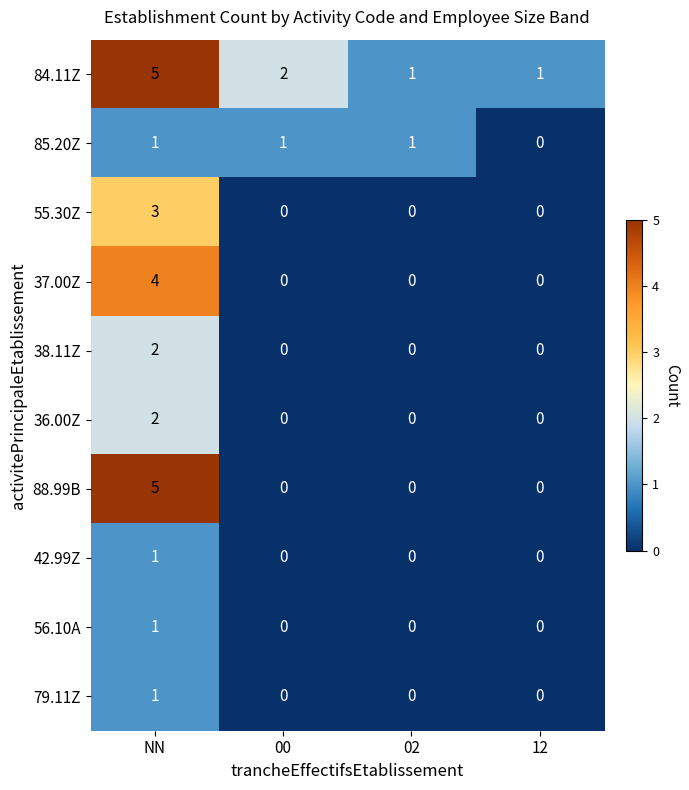

At how many categories does at least one series exceed 4?

1